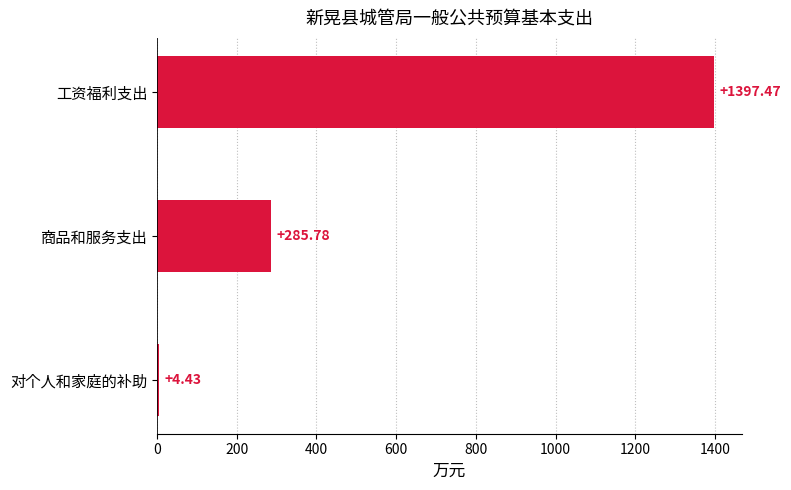

Approximately how many times larger is the value at 商品和服务支出 compared to 对个人和家庭的补助?

64.5